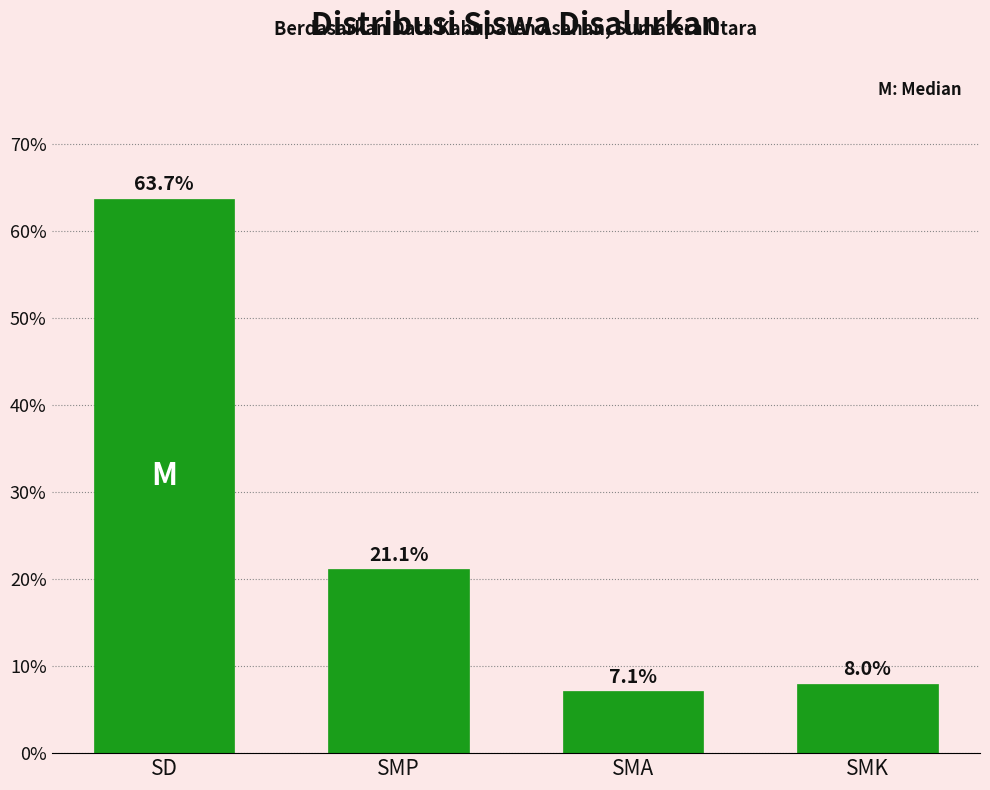

Reading right to left, list all the values displayed in this chart.

8.0	7.1	21.1	63.7